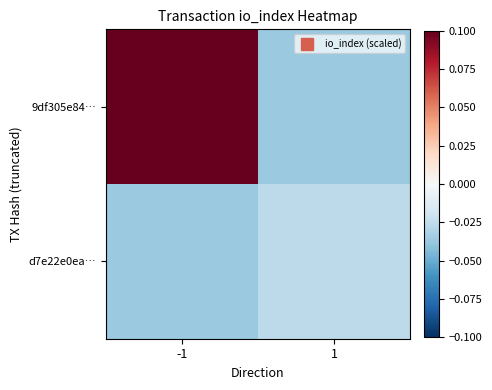

Rank the series at 1 from lowest to highest value.

9df305e84…, d7e22e0ea…